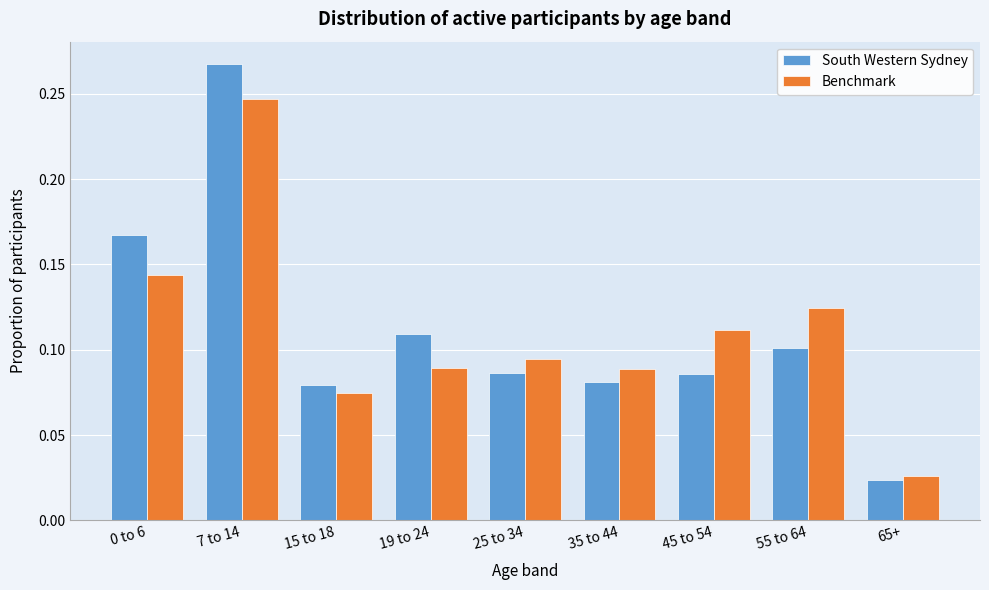

Which series has the widest spread of values?

South Western Sydney